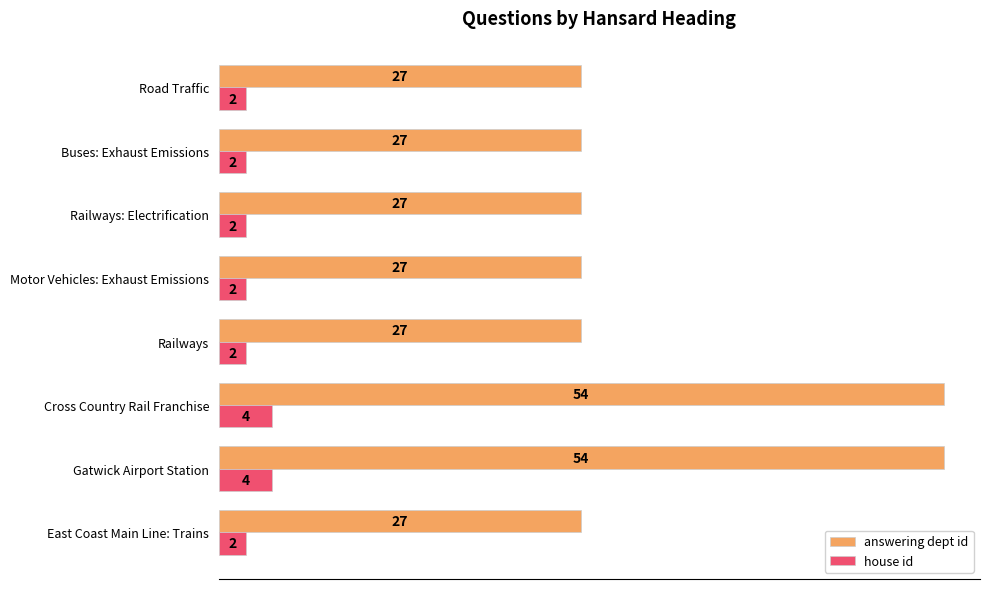

What is the highest value of the answering dept id series?

54